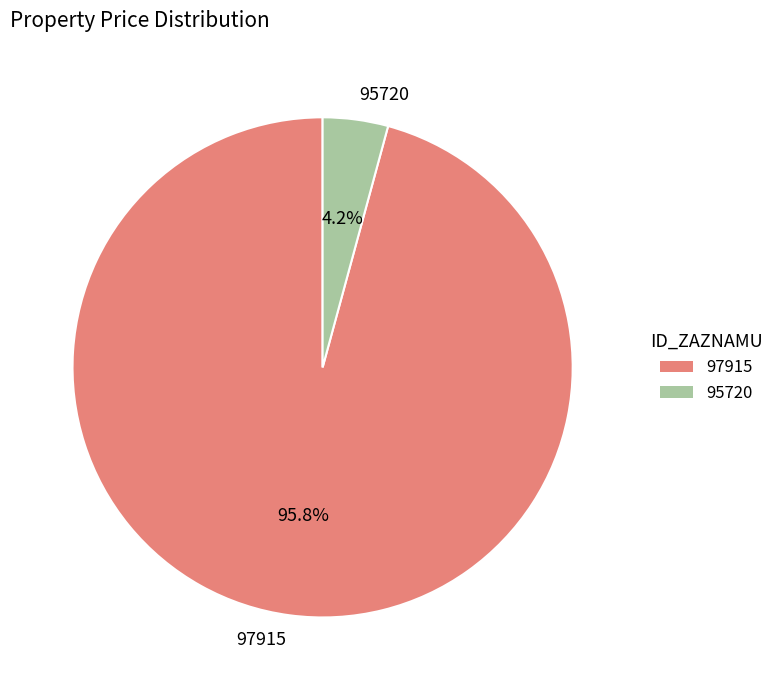

What is the total percentage of 97915 and 95720?

100.0%